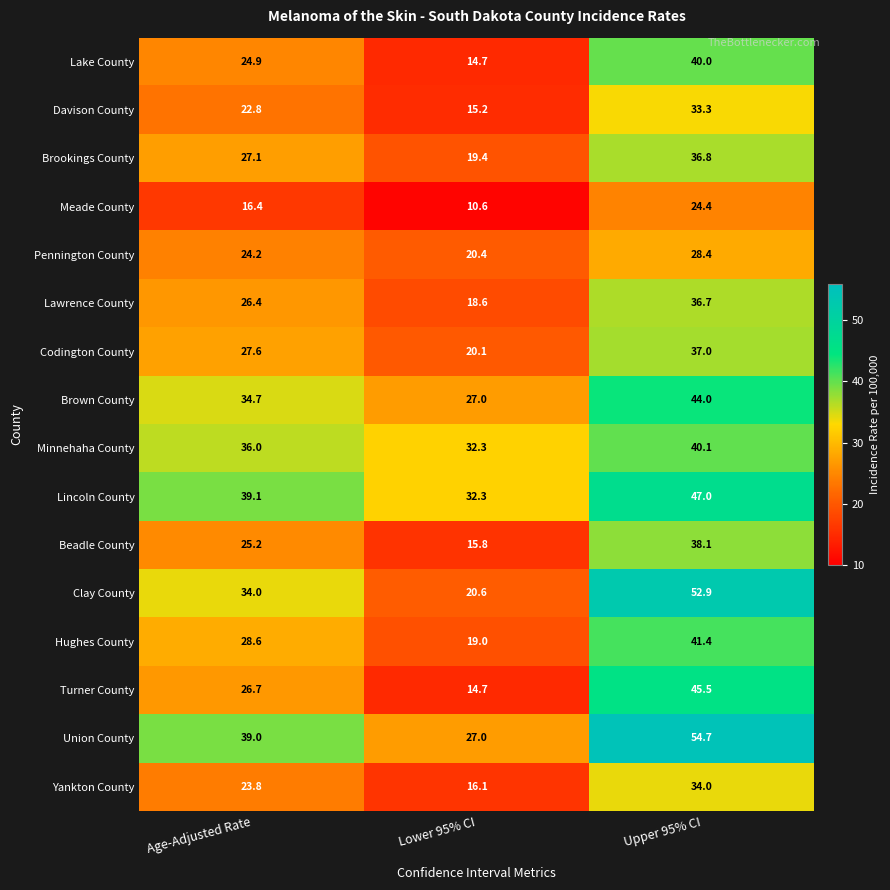

At how many categories does at least one series exceed 38?

2